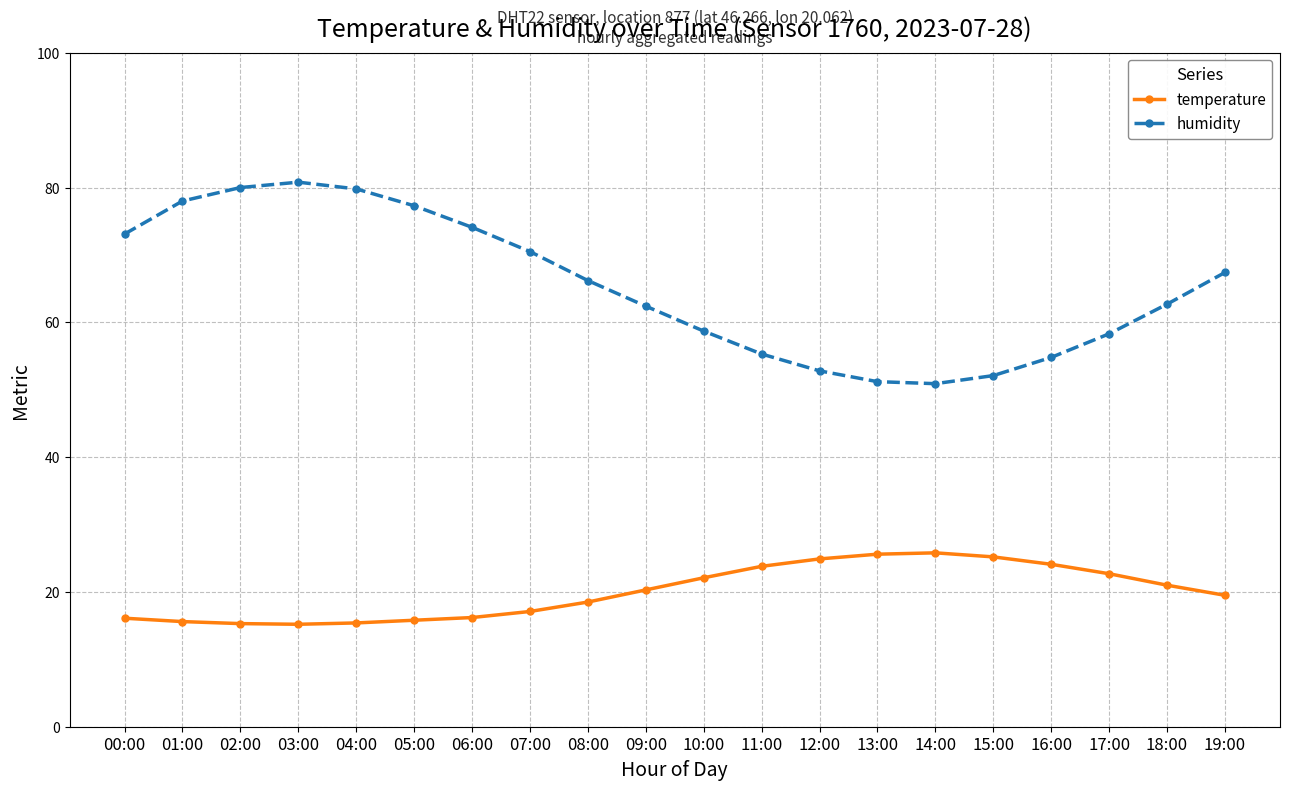

Which series has the largest range (max minus min)?

humidity